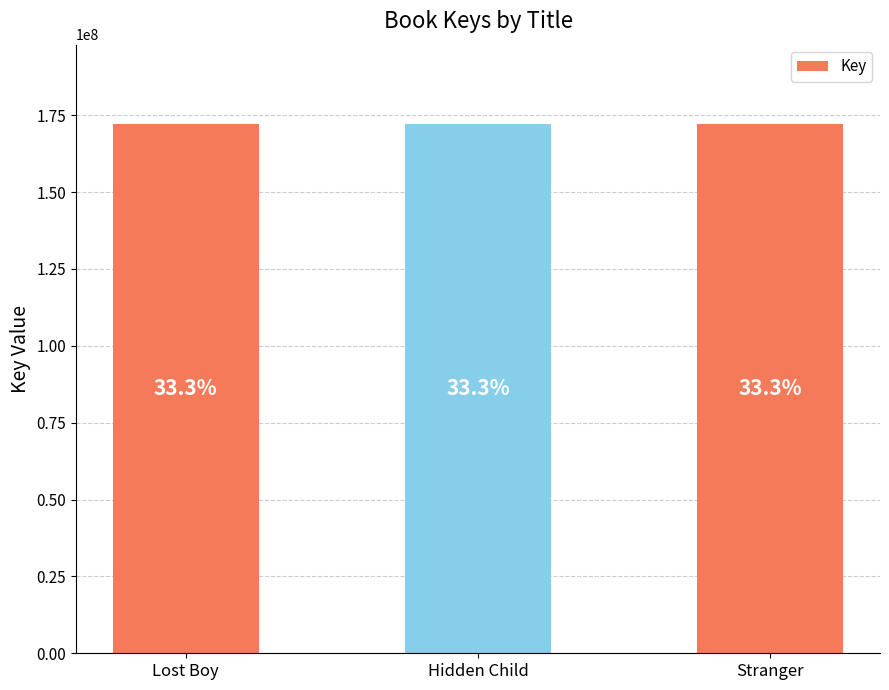

Does the chart contain any negative values?

No